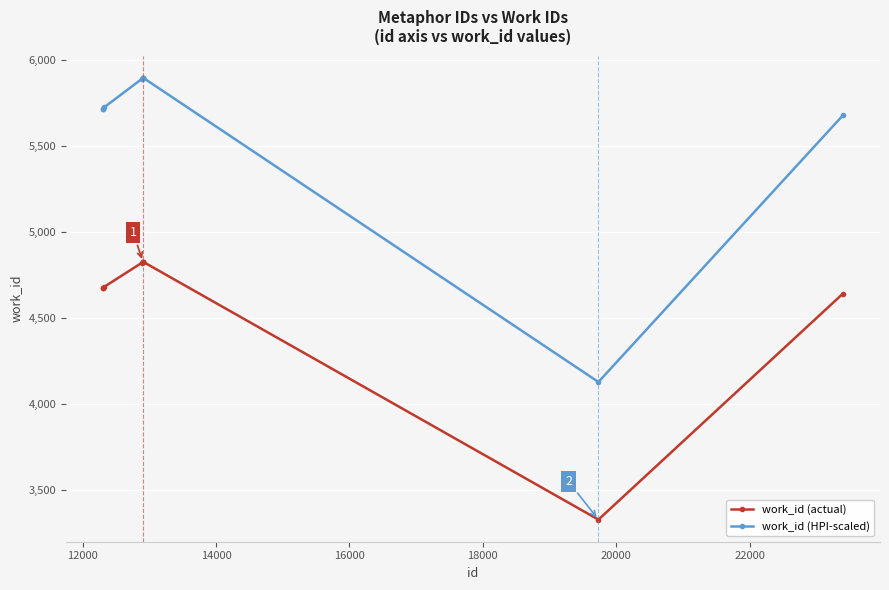

True or false: work_id (actual) and work_id (HPI-scaled) intersect in this chart.

False